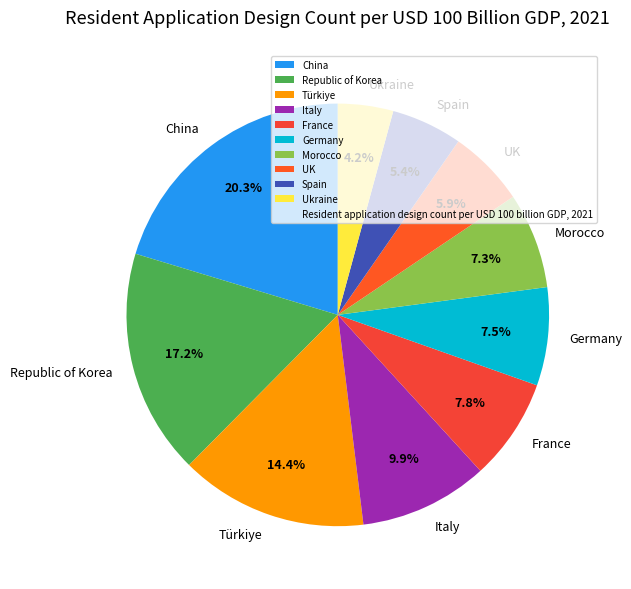

What percentage is the China slice, to the nearest percent?

20%